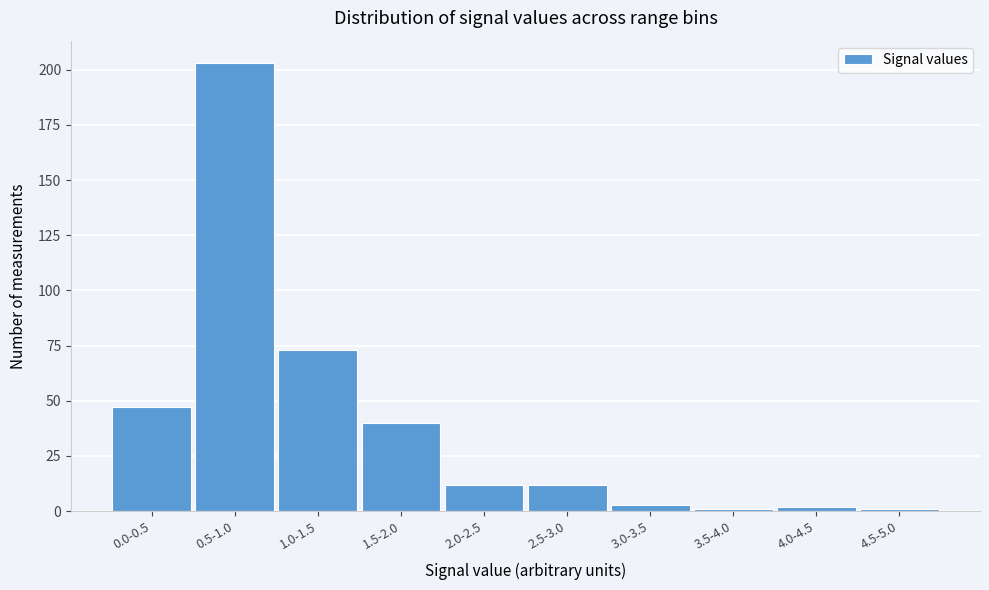

Reading left to right, extract all data points from this chart.

0.0-0.5=47	0.5-1.0=203	1.0-1.5=73	1.5-2.0=40	2.0-2.5=12	2.5-3.0=12	3.0-3.5=3	3.5-4.0=1	4.0-4.5=2	4.5-5.0=1